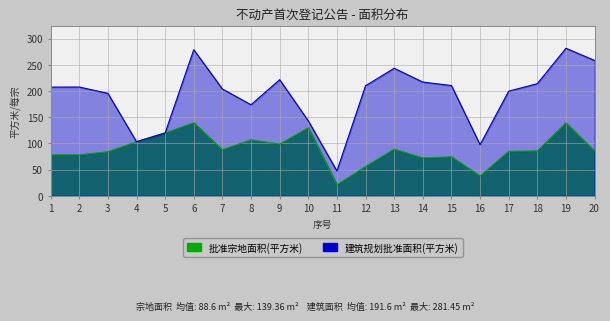

At which label does 建筑规划批准面积(平方米) reach its peak?

19